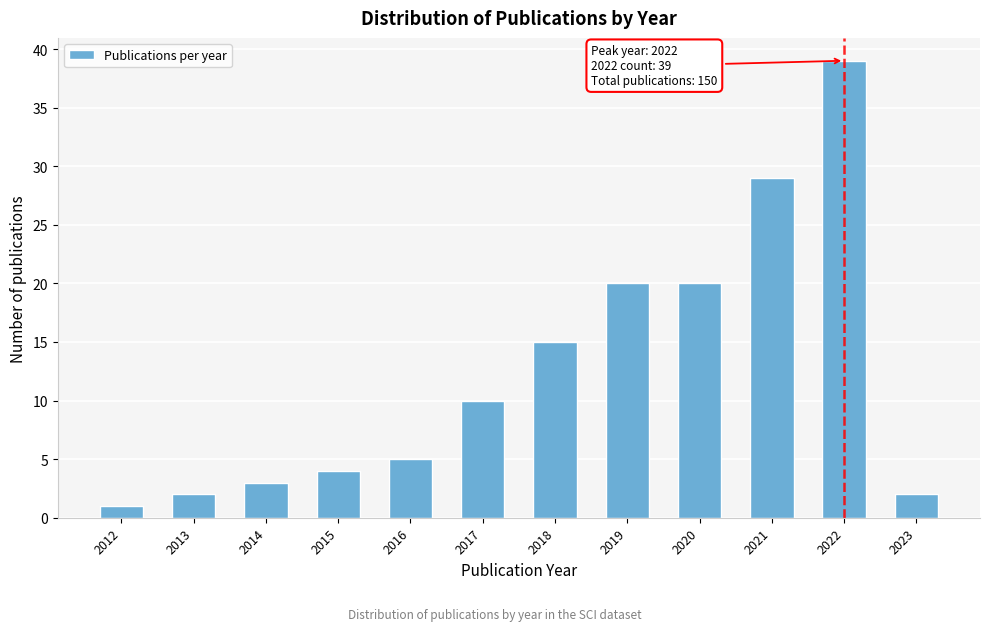

Reading left to right, extract all data points from this chart.

2012=1	2013=2	2014=3	2015=4	2016=5	2017=10	2018=15	2019=20	2020=20	2021=29	2022=39	2023=2